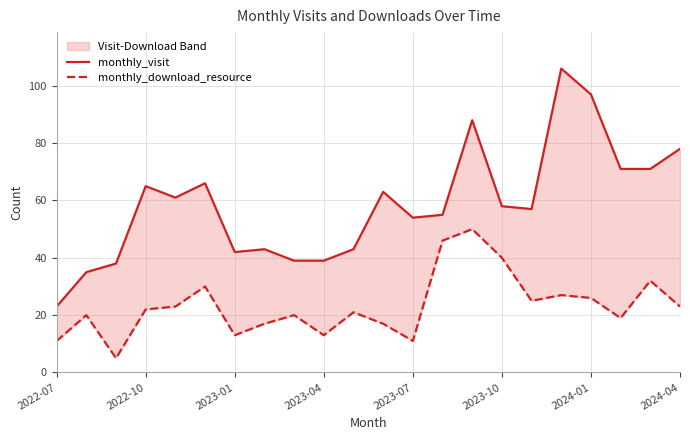

How many lines are shown in the chart?

2